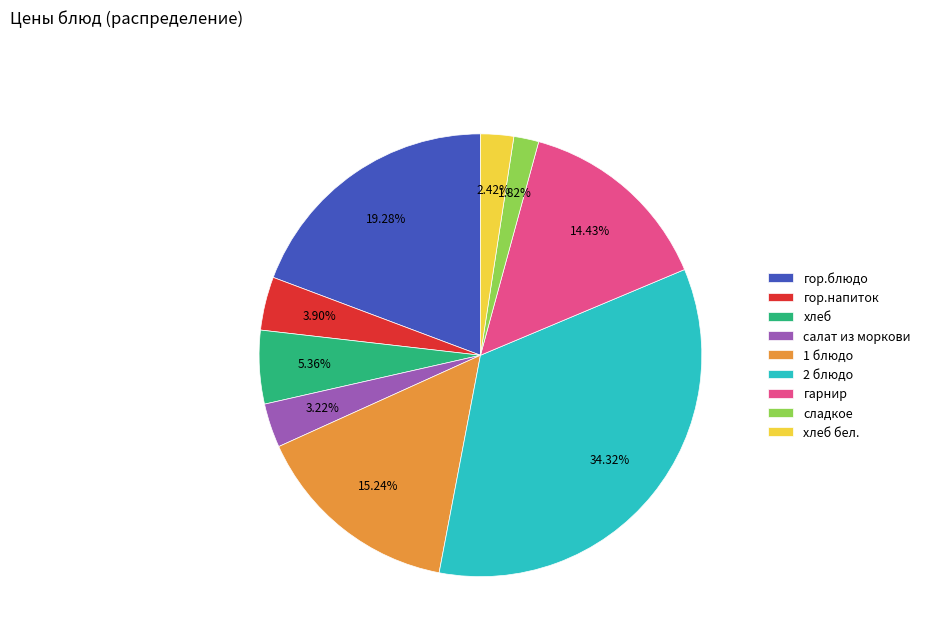

How many slices are in this pie chart?

9